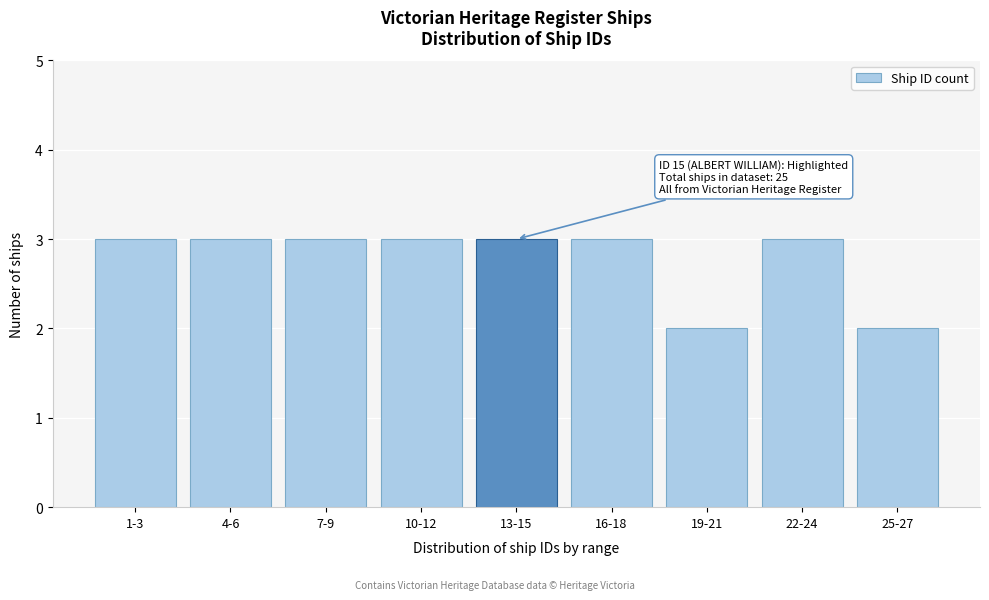

Reading left to right, what are all the values shown in this chart?

1-3=3	4-6=3	7-9=3	10-12=3	13-15=3	16-18=3	19-21=2	22-24=3	25-27=2